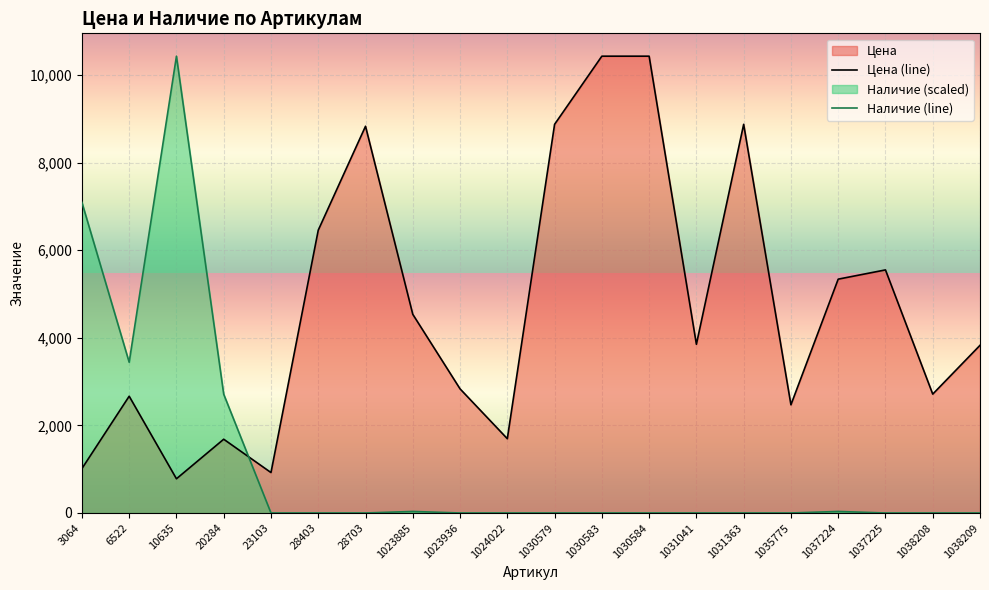

At which category does Наличие (line) reach its first local peak?

10635